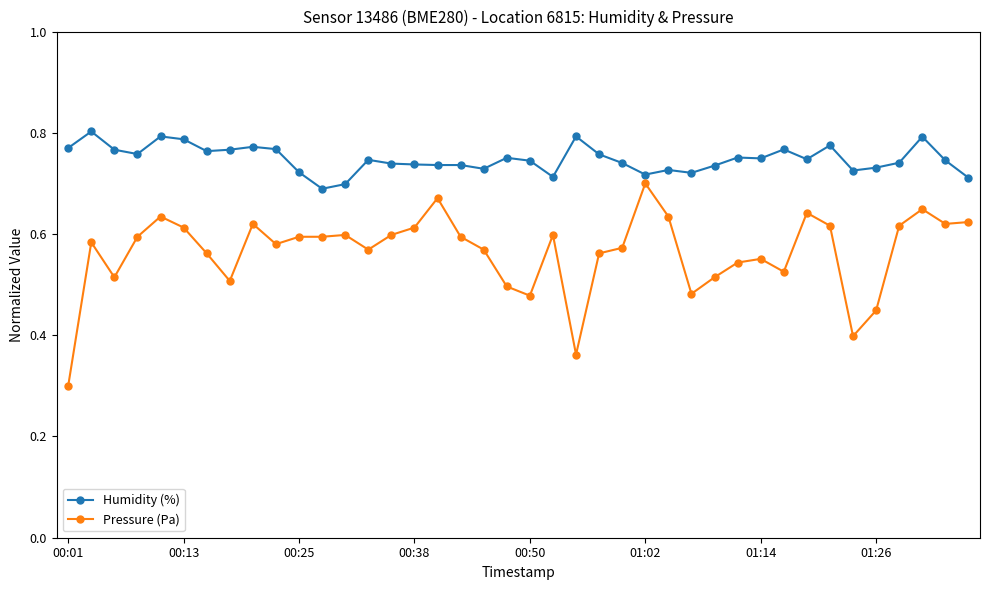

Rank the series by their average value, from lowest to highest.

Pressure (Pa), Humidity (%)